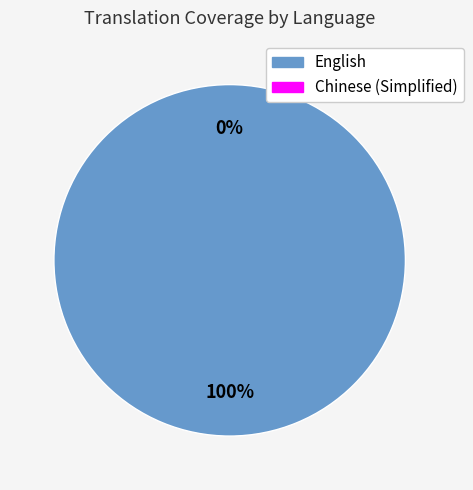

True or false: English accounts for 100% of the total.

True